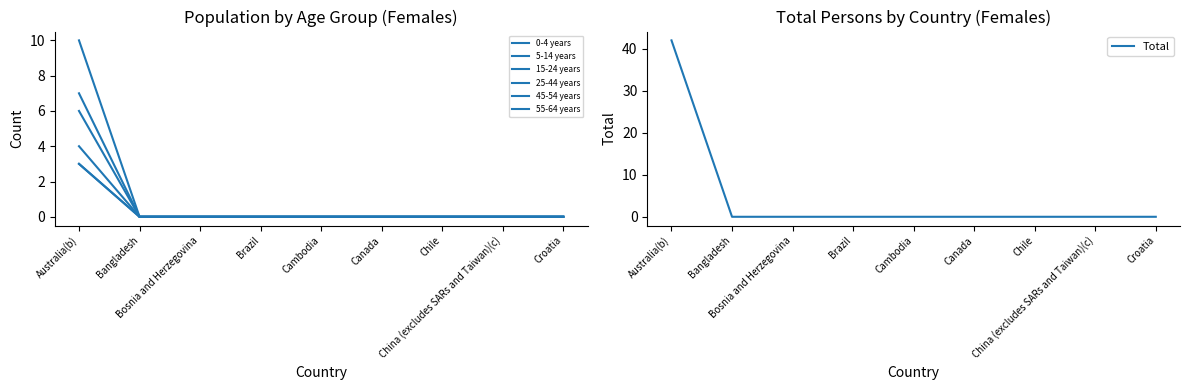

List the labels in order of 0-4 years value, largest first.

Australia(b), Bangladesh, Bosnia and Herzegovina, Brazil, Cambodia, Canada, Chile, China (excludes SARs and Taiwan)(c), Croatia